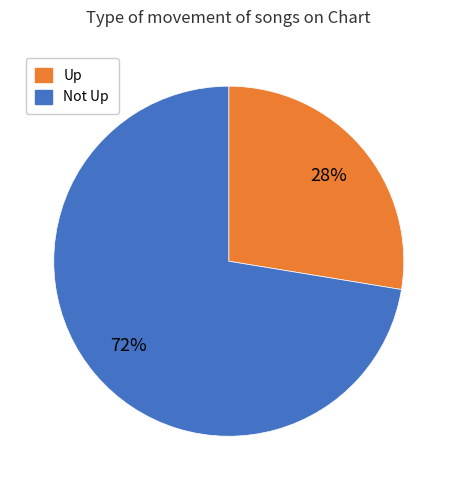

Is it true that Up is 28% of the pie?

True